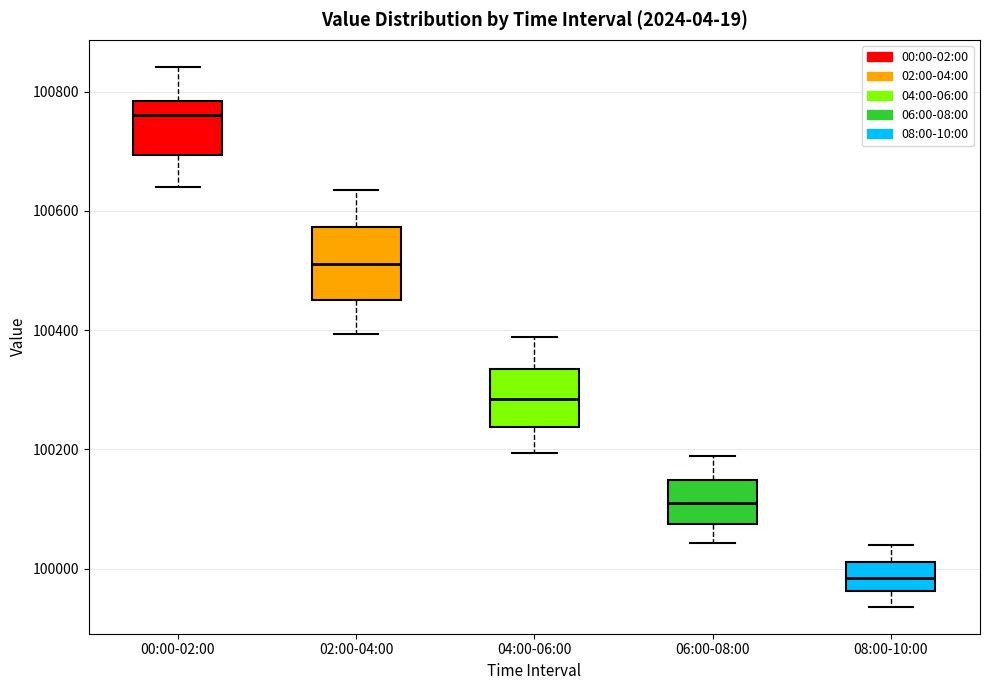

Which box is the tallest, from its lower edge to its upper edge?

02:00-04:00